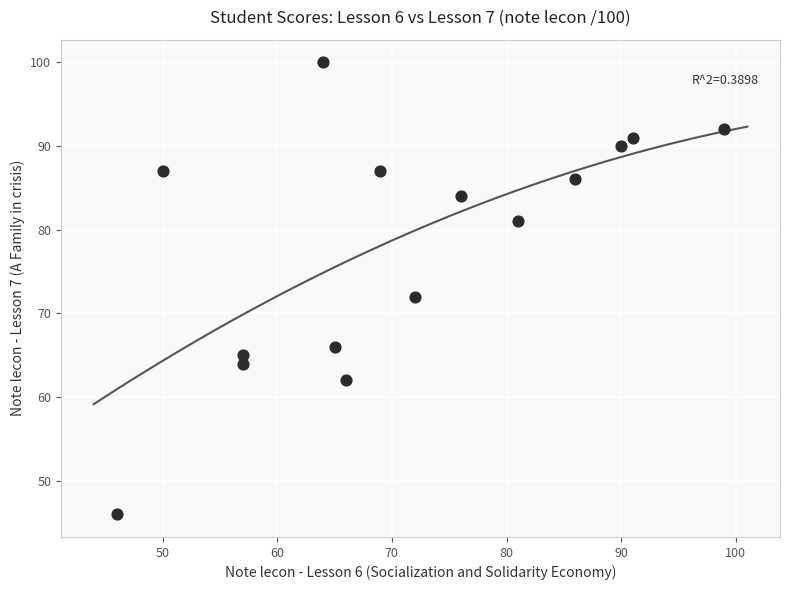

What Y value in the scatter plot is closest to 73?

72